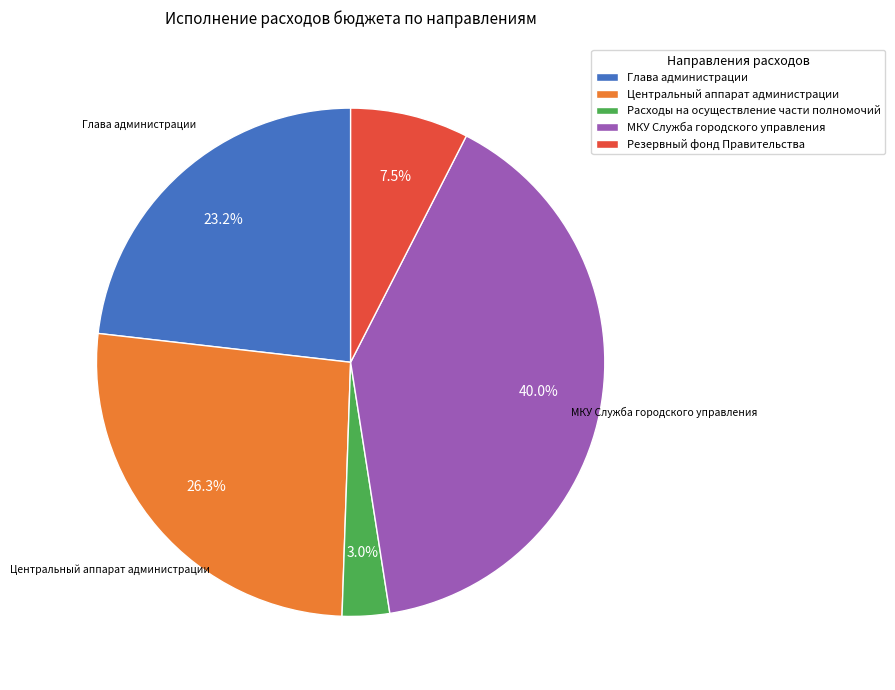

True or false: Расходы на осуществление части полномочий accounts for 3% of the total.

True